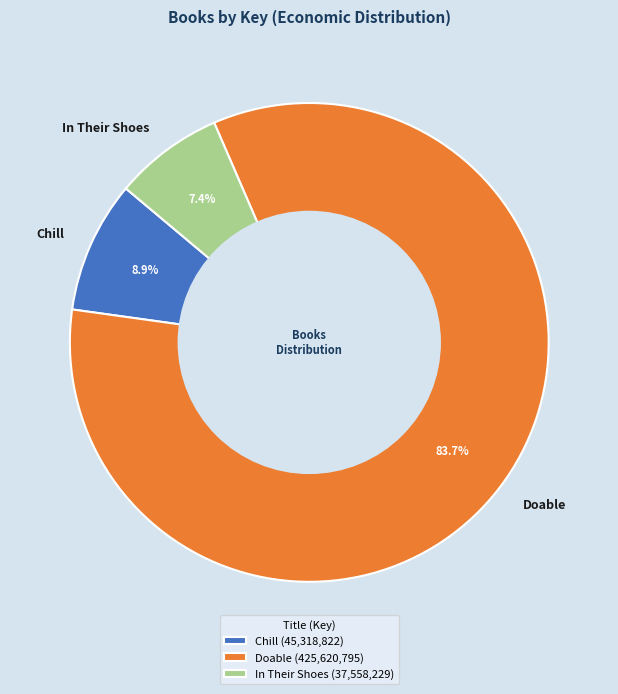

Rank the categories by value from lowest to highest.

In Their Shoes, Chill, Doable